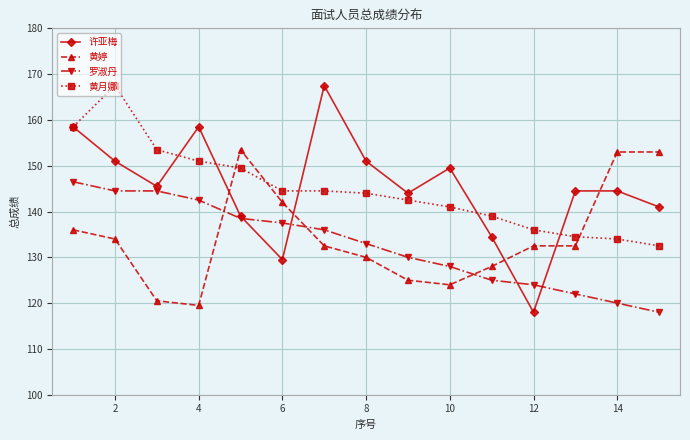

How many lines are shown in the chart?

4